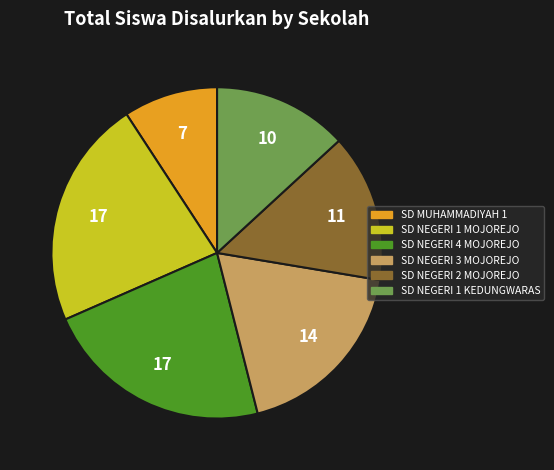

Does any single category account for the majority?

No